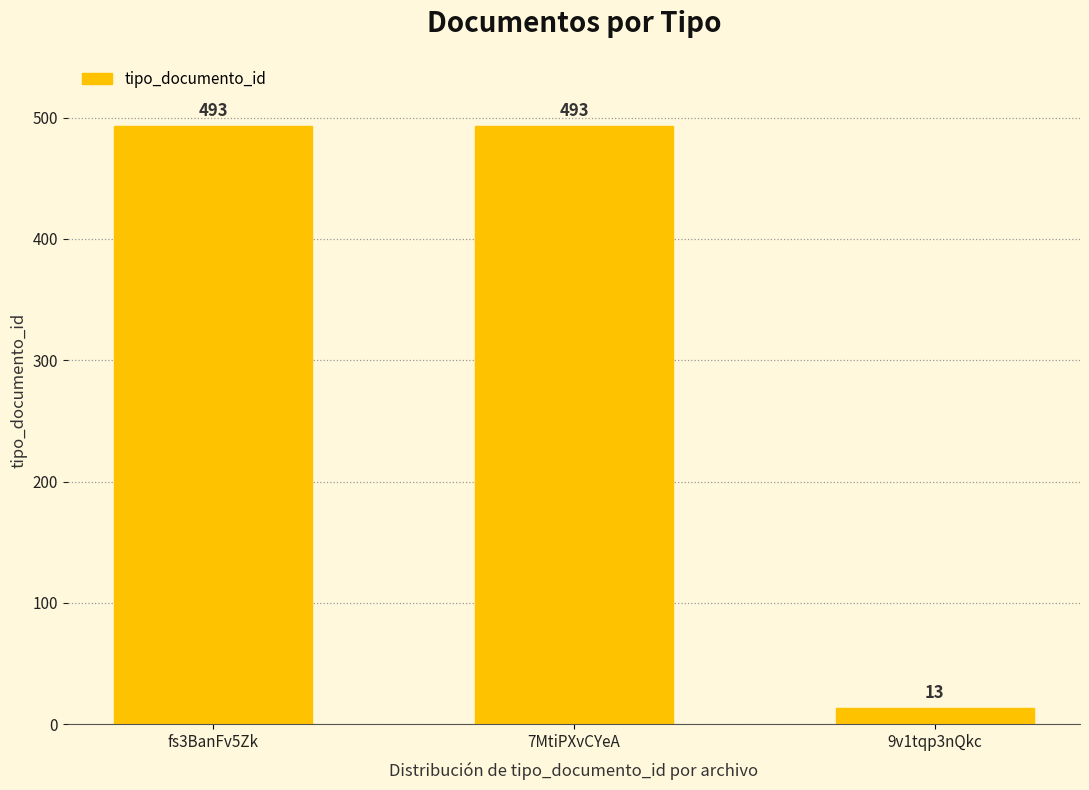

What position from the right is 7MtiPXvCYeA?

2